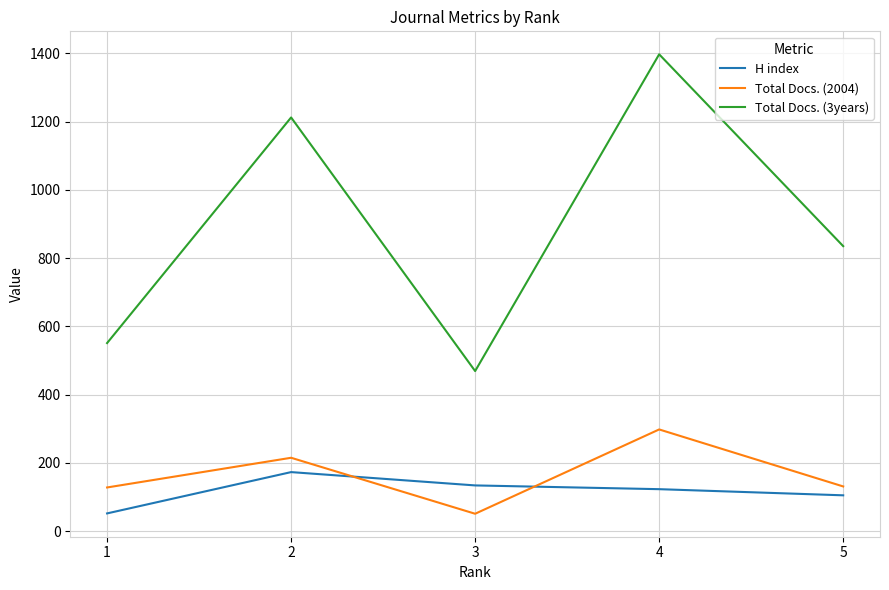

What is the spread (max minus min) of values at 2?

1039